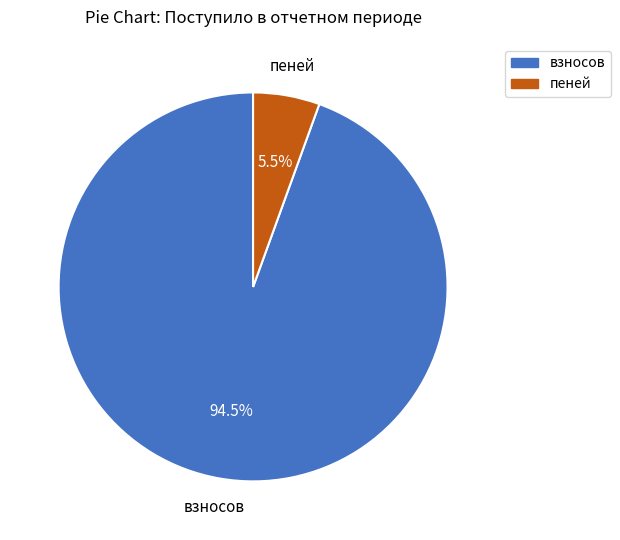

Which slice is the smallest?

пеней